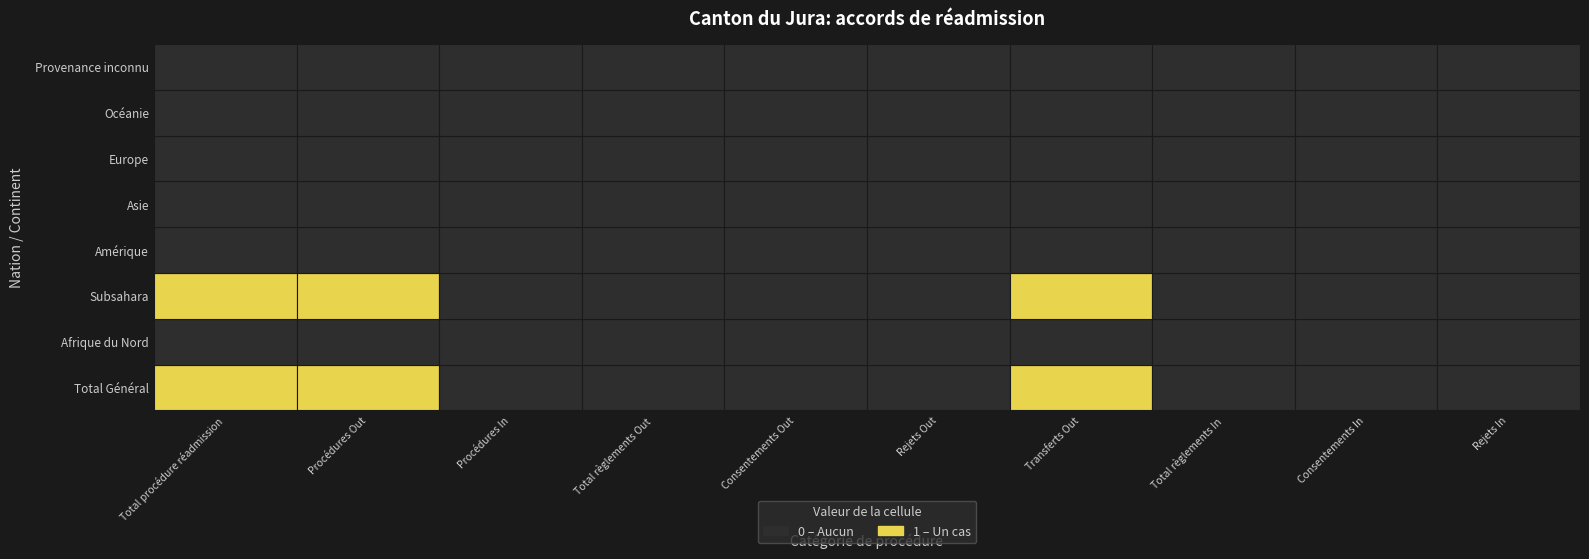

What is the difference between the maximum and minimum values in the Procédures Out series?

1